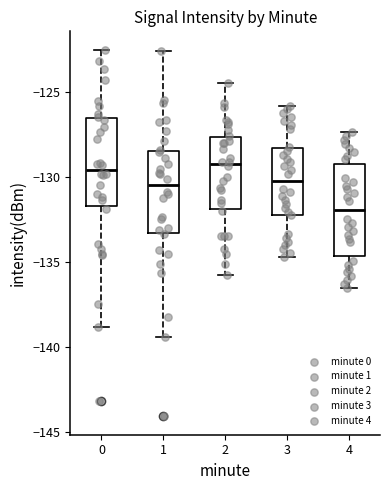

Which box's median line is the lowest?

4